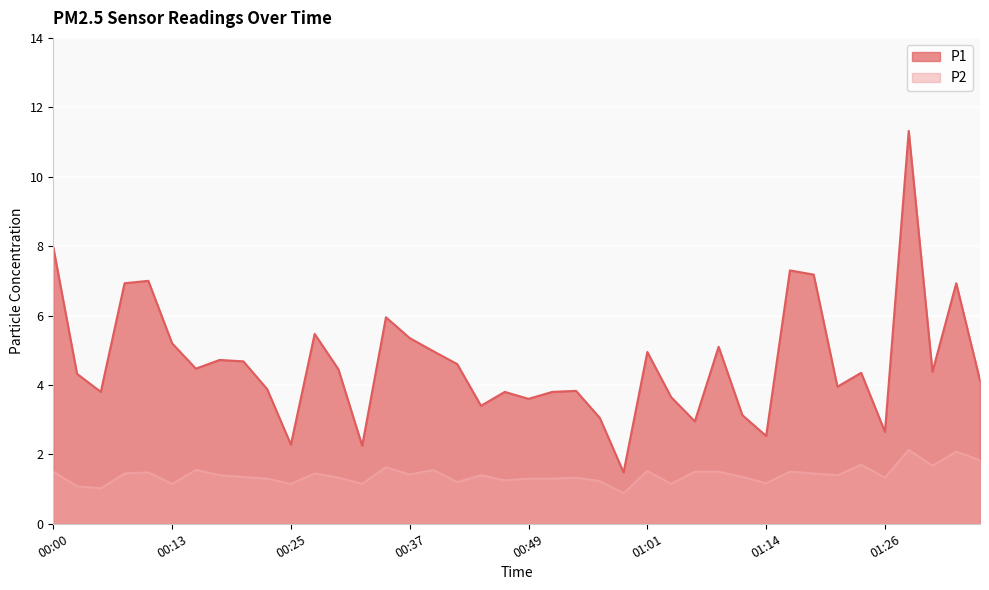

What is the spread (max minus min) of values at 00:47?

2.5